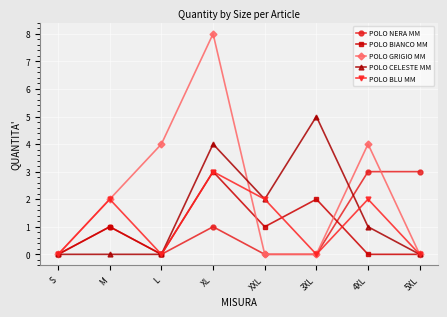

What is the maximum value shown in the chart?

8